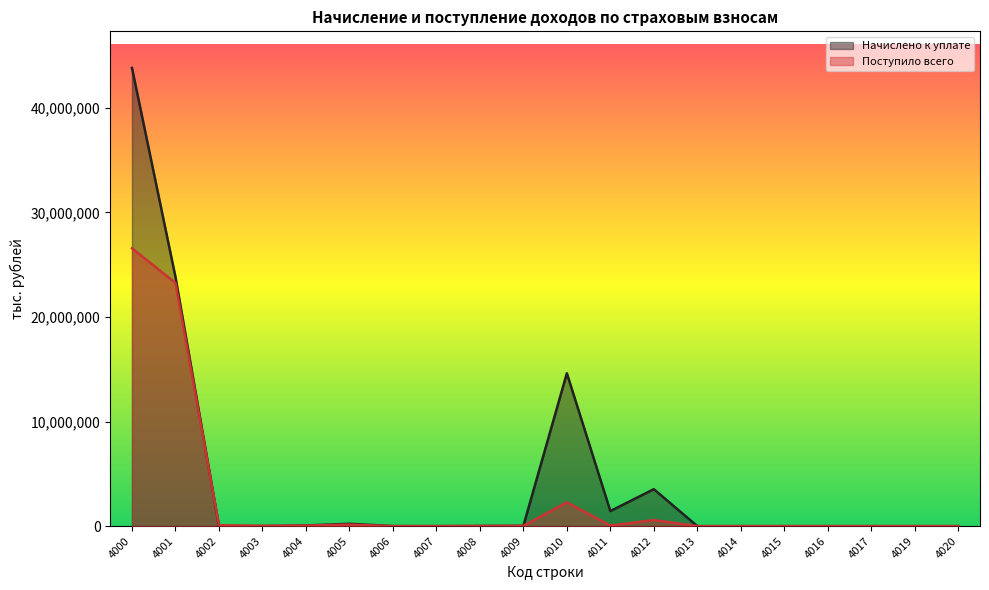

Which series has the largest range (max minus min)?

Начислено к уплате